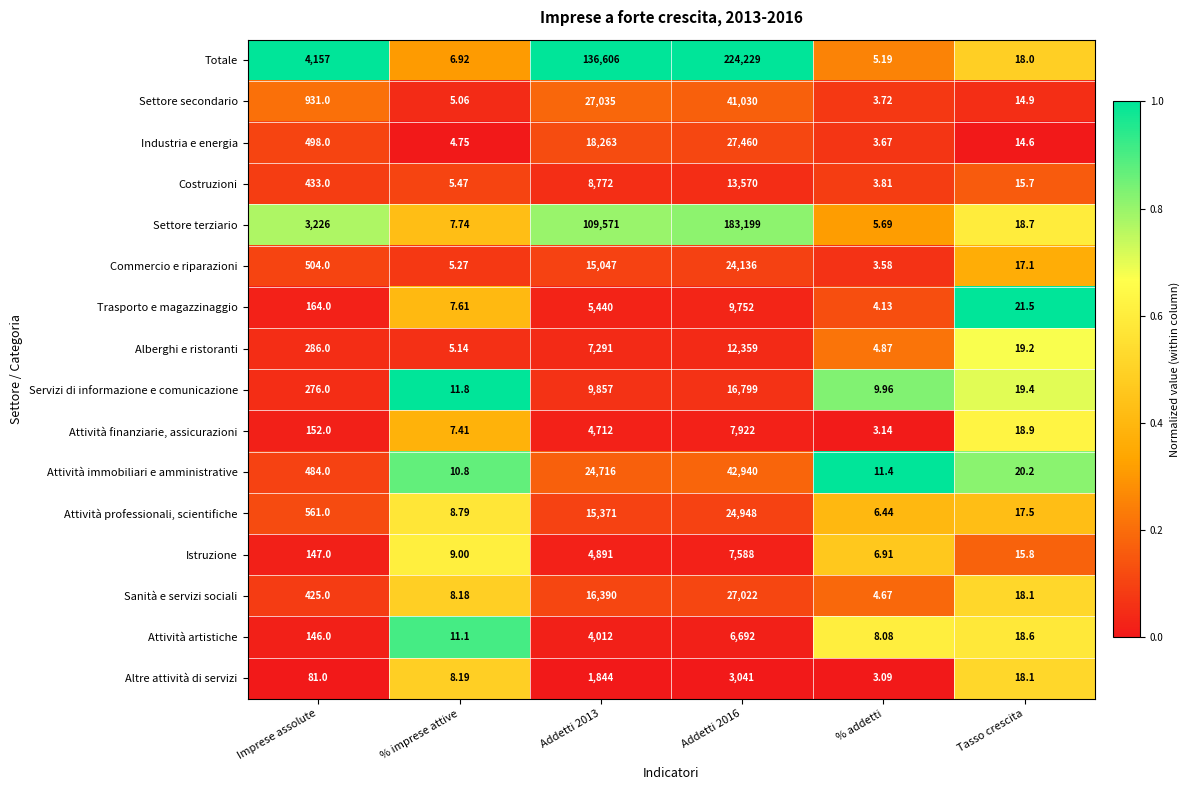

Which series has the largest total across all categories?

Totale